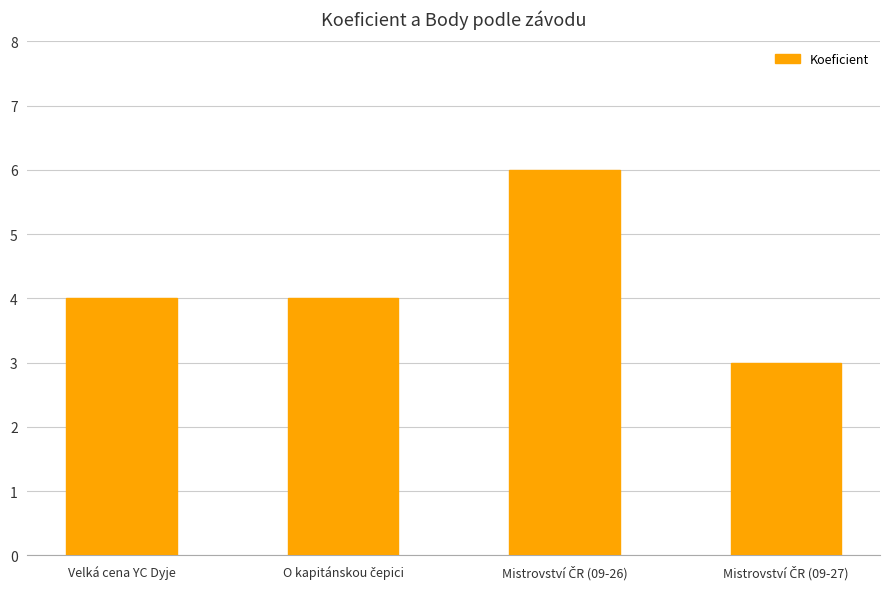

What is the maximum value shown in the chart?

6